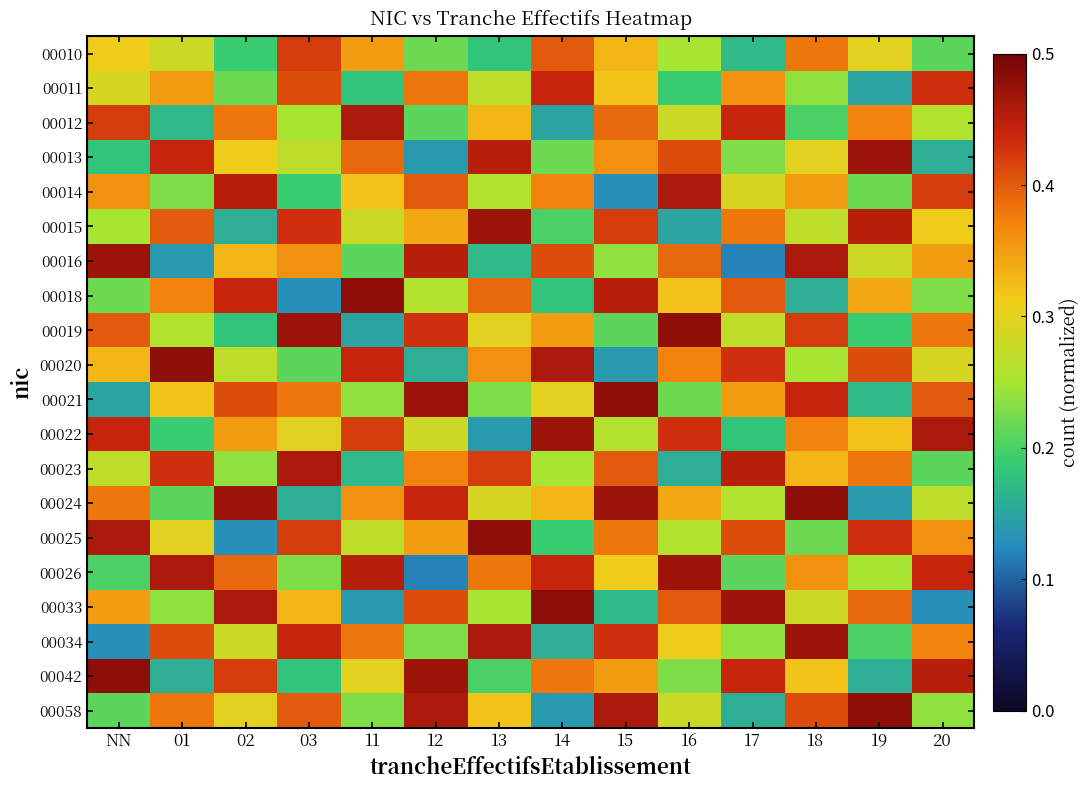

Reading left to right, what are all the values shown in this chart?

00010: NN=0.3	01=0.3	02=0.2	03=0.4	11=0.3	12=0.2	13=0.2	14=0.4	15=0.3	16=0.2	17=0.2	18=0.4	19=0.3	20=0.2
00011: NN=0.3	01=0.3	02=0.2	03=0.4	11=0.2	12=0.4	13=0.3	14=0.4	15=0.3	16=0.2	17=0.4	18=0.2	19=0.1	20=0.4
00012: NN=0.4	01=0.2	02=0.4	03=0.2	11=0.5	12=0.2	13=0.3	14=0.1	15=0.4	16=0.3	17=0.4	18=0.2	19=0.4	20=0.3
00013: NN=0.2	01=0.4	02=0.3	03=0.3	11=0.4	12=0.1	13=0.5	14=0.2	15=0.4	16=0.4	17=0.2	18=0.3	19=0.5	20=0.2
00014: NN=0.4	01=0.2	02=0.5	03=0.2	11=0.3	12=0.4	13=0.3	14=0.4	15=0.1	16=0.5	17=0.3	18=0.3	19=0.2	20=0.4
00015: NN=0.2	01=0.4	02=0.2	03=0.4	11=0.3	12=0.3	13=0.5	14=0.2	15=0.4	16=0.1	17=0.4	18=0.3	19=0.5	20=0.3
00016: NN=0.5	01=0.1	02=0.3	03=0.4	11=0.2	12=0.5	13=0.2	14=0.4	15=0.2	16=0.4	17=0.1	18=0.5	19=0.3	20=0.3
00018: NN=0.2	01=0.4	02=0.4	03=0.1	11=0.5	12=0.3	13=0.4	14=0.2	15=0.5	16=0.3	17=0.4	18=0.2	19=0.3	20=0.2
00019: NN=0.4	01=0.3	02=0.2	03=0.5	11=0.1	12=0.4	13=0.3	14=0.3	15=0.2	16=0.5	17=0.3	18=0.4	19=0.2	20=0.4
00020: NN=0.3	01=0.5	02=0.3	03=0.2	11=0.4	12=0.2	13=0.4	14=0.5	15=0.1	16=0.4	17=0.4	18=0.2	19=0.4	20=0.3
00021: NN=0.1	01=0.3	02=0.4	03=0.4	11=0.2	12=0.5	13=0.2	14=0.3	15=0.5	16=0.2	17=0.3	18=0.4	19=0.2	20=0.4
00022: NN=0.4	01=0.2	02=0.3	03=0.3	11=0.4	12=0.3	13=0.1	14=0.5	15=0.3	16=0.4	17=0.2	18=0.4	19=0.3	20=0.5
00023: NN=0.3	01=0.4	02=0.2	03=0.5	11=0.2	12=0.4	13=0.4	14=0.2	15=0.4	16=0.2	17=0.5	18=0.3	19=0.4	20=0.2
00024: NN=0.4	01=0.2	02=0.5	03=0.2	11=0.4	12=0.4	13=0.3	14=0.3	15=0.5	16=0.3	17=0.3	18=0.5	19=0.1	20=0.3
00025: NN=0.5	01=0.3	02=0.1	03=0.4	11=0.3	12=0.3	13=0.5	14=0.2	15=0.4	16=0.3	17=0.4	18=0.2	19=0.4	20=0.4
00026: NN=0.2	01=0.5	02=0.4	03=0.2	11=0.5	12=0.1	13=0.4	14=0.4	15=0.3	16=0.5	17=0.2	18=0.4	19=0.2	20=0.4
00033: NN=0.3	01=0.2	02=0.5	03=0.3	11=0.1	12=0.4	13=0.2	14=0.5	15=0.2	16=0.4	17=0.5	18=0.3	19=0.4	20=0.1
00034: NN=0.1	01=0.4	02=0.3	03=0.4	11=0.4	12=0.2	13=0.5	14=0.2	15=0.4	16=0.3	17=0.2	18=0.5	19=0.2	20=0.4
00042: NN=0.5	01=0.2	02=0.4	03=0.2	11=0.3	12=0.5	13=0.2	14=0.4	15=0.3	16=0.2	17=0.4	18=0.3	19=0.2	20=0.5
00058: NN=0.2	01=0.4	02=0.3	03=0.4	11=0.2	12=0.5	13=0.3	14=0.1	15=0.5	16=0.3	17=0.2	18=0.4	19=0.5	20=0.2